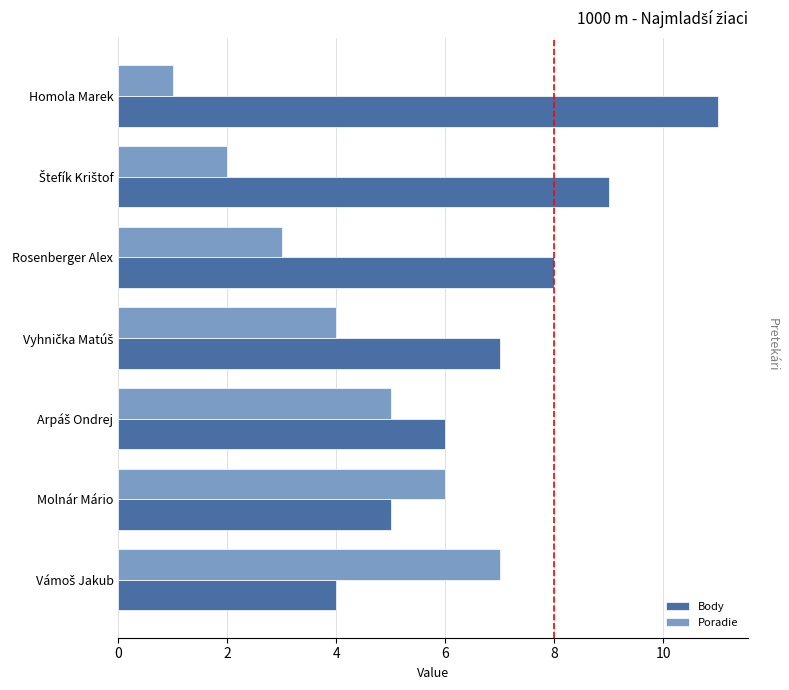

What is the sum of the Body values at Molnár Mário and Rosenberger Alex?

13